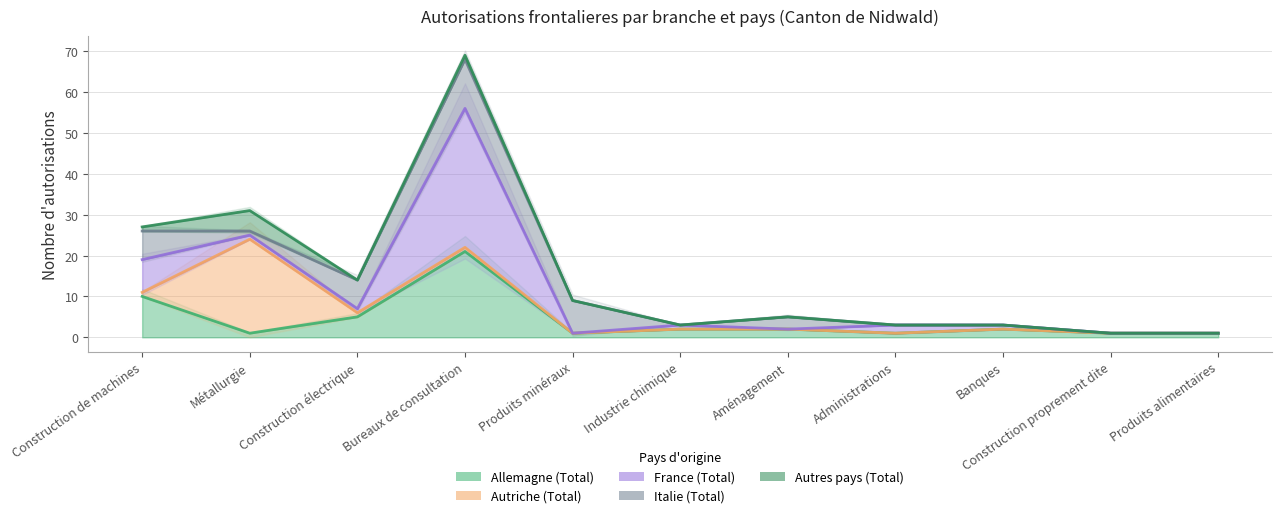

Which series has the largest total across all categories?

France (Total)